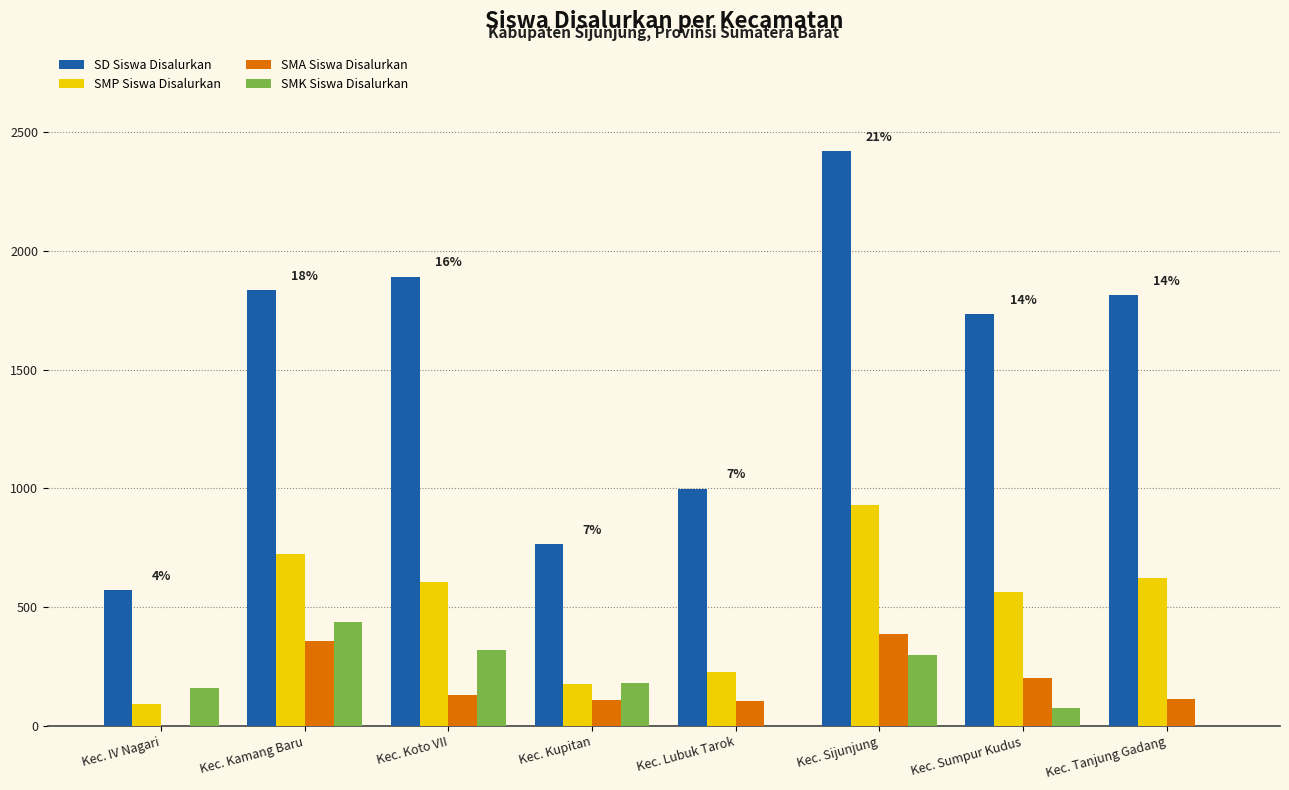

Is it true that SMK Siswa Disalurkan equals -242 at Kec. Lubuk Tarok?

False